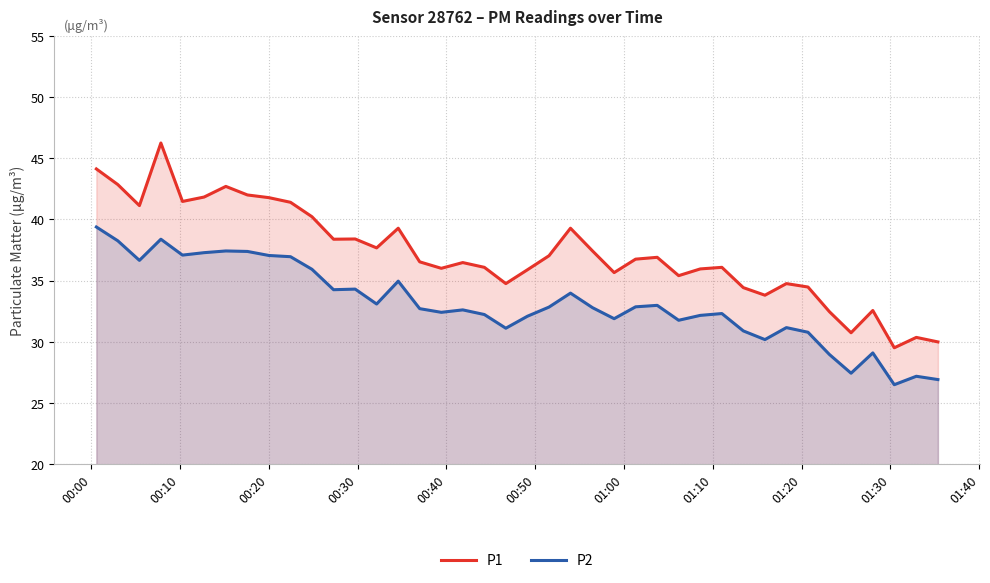

Which series has the largest range (max minus min)?

P1